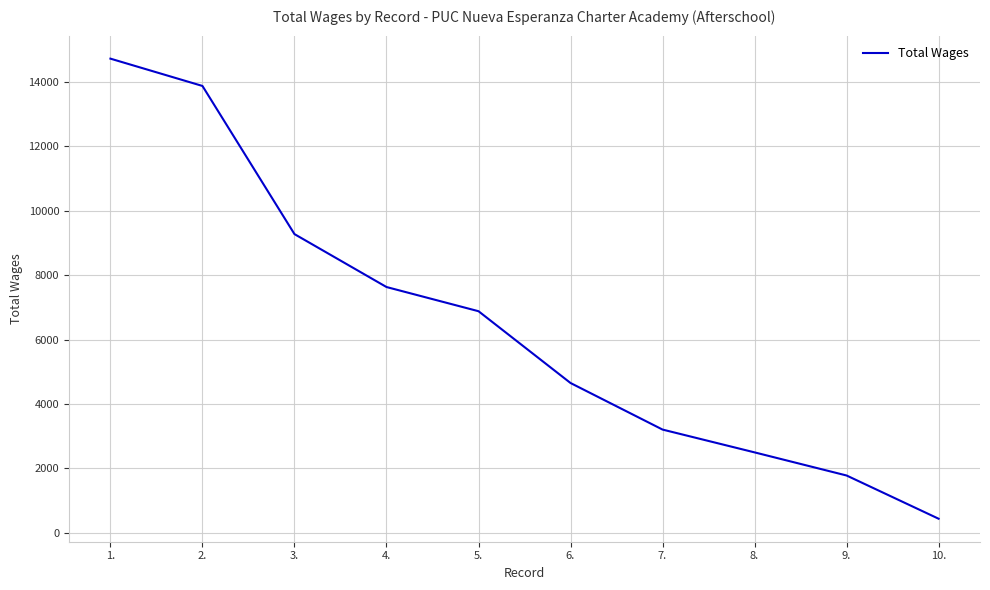

The value at 6. is 4654. True or false?

True